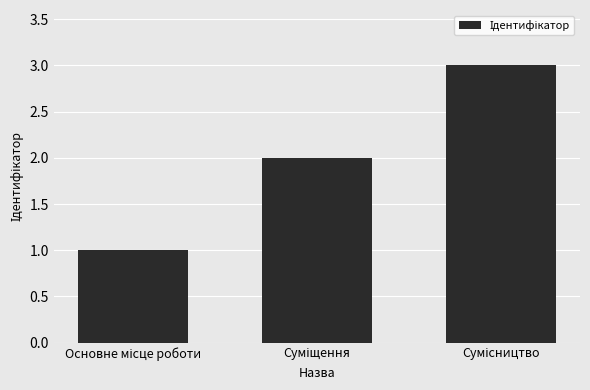

What is the maximum value shown in the chart?

3